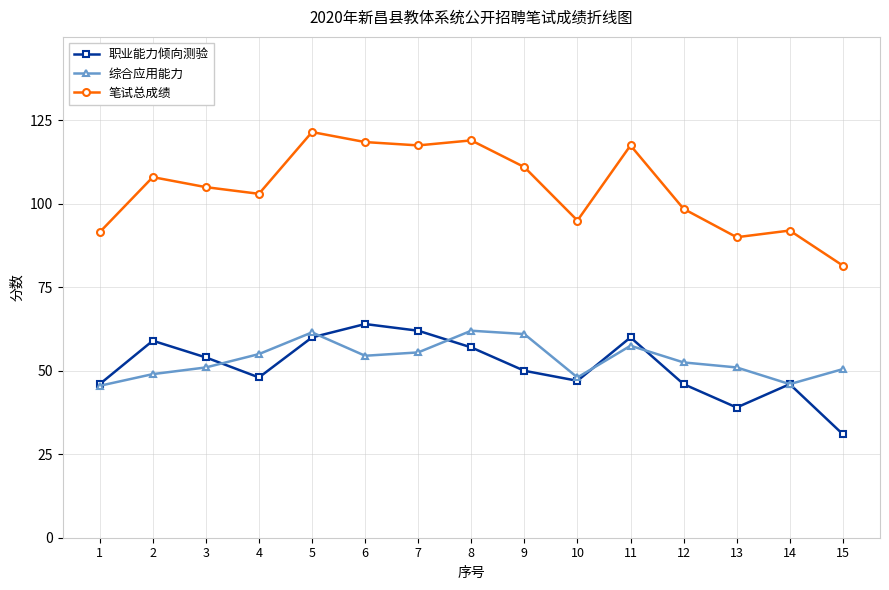

What is the difference between the maximum and second lowest values in the 职业能力倾向测验 series?

25.0